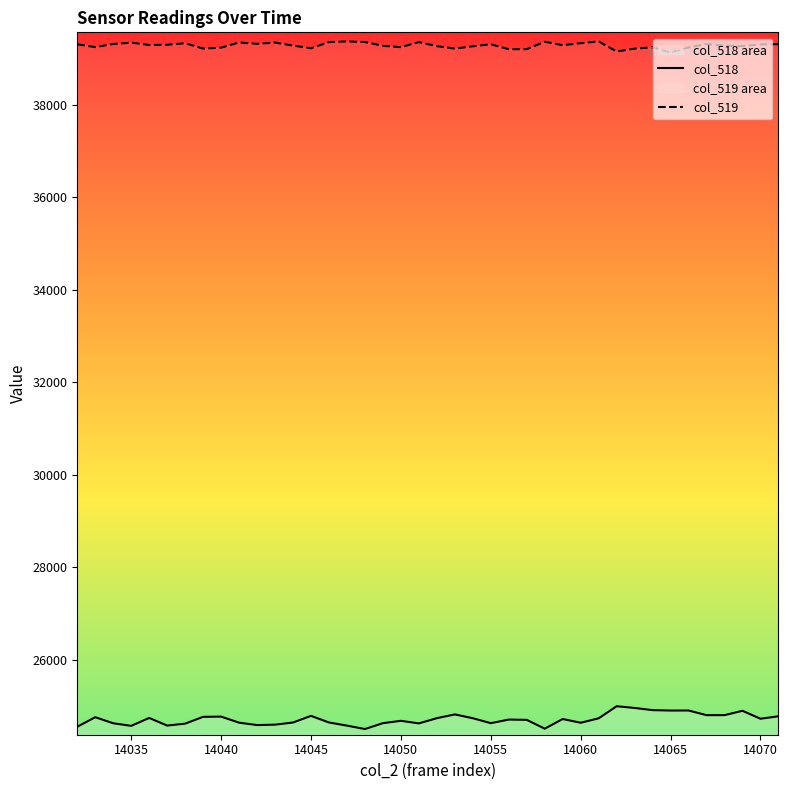

What is the maximum value for col_519?

39372